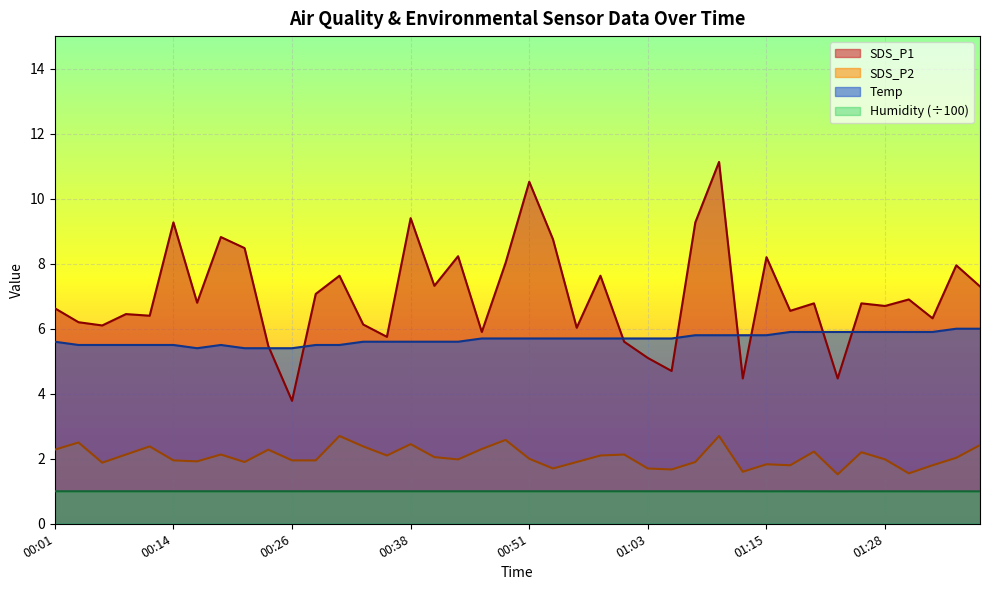

True or false: SDS_P2 has a value of 2.3 at 00:46.

True